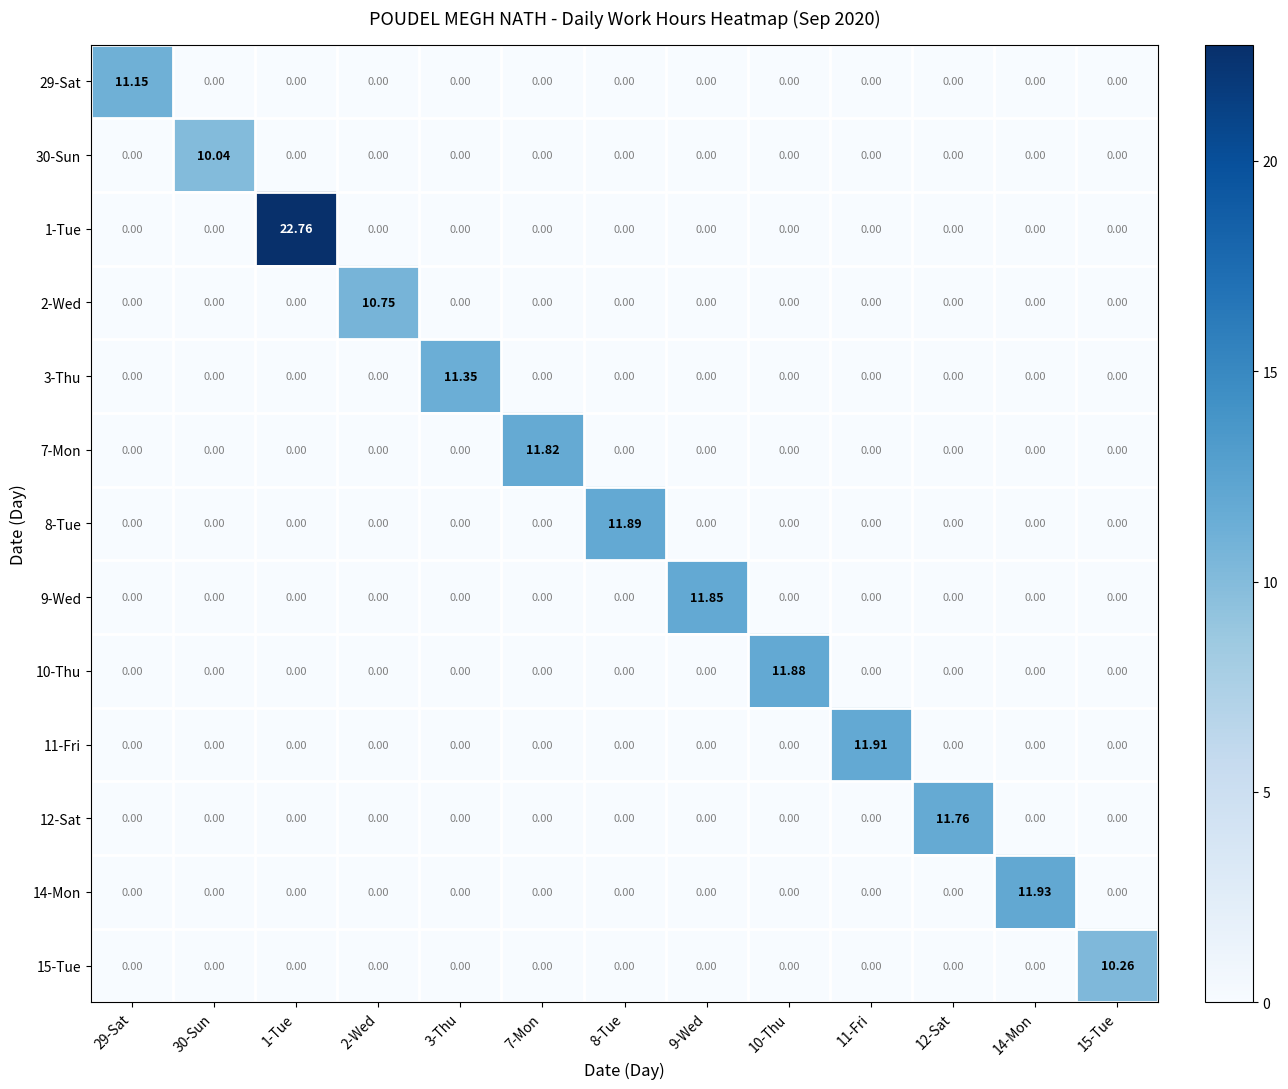

Reading left to right, transcribe all the data shown in this chart.

29-Sat: 29-Sat=11.2	30-Sun=0.0	1-Tue=0.0	2-Wed=0.0	3-Thu=0.0	7-Mon=0.0	8-Tue=0.0	9-Wed=0.0	10-Thu=0.0	11-Fri=0.0	12-Sat=0.0	14-Mon=0.0	15-Tue=0.0
30-Sun: 29-Sat=0.0	30-Sun=10.0	1-Tue=0.0	2-Wed=0.0	3-Thu=0.0	7-Mon=0.0	8-Tue=0.0	9-Wed=0.0	10-Thu=0.0	11-Fri=0.0	12-Sat=0.0	14-Mon=0.0	15-Tue=0.0
1-Tue: 29-Sat=0.0	30-Sun=0.0	1-Tue=22.8	2-Wed=0.0	3-Thu=0.0	7-Mon=0.0	8-Tue=0.0	9-Wed=0.0	10-Thu=0.0	11-Fri=0.0	12-Sat=0.0	14-Mon=0.0	15-Tue=0.0
2-Wed: 29-Sat=0.0	30-Sun=0.0	1-Tue=0.0	2-Wed=10.8	3-Thu=0.0	7-Mon=0.0	8-Tue=0.0	9-Wed=0.0	10-Thu=0.0	11-Fri=0.0	12-Sat=0.0	14-Mon=0.0	15-Tue=0.0
3-Thu: 29-Sat=0.0	30-Sun=0.0	1-Tue=0.0	2-Wed=0.0	3-Thu=11.3	7-Mon=0.0	8-Tue=0.0	9-Wed=0.0	10-Thu=0.0	11-Fri=0.0	12-Sat=0.0	14-Mon=0.0	15-Tue=0.0
7-Mon: 29-Sat=0.0	30-Sun=0.0	1-Tue=0.0	2-Wed=0.0	3-Thu=0.0	7-Mon=11.8	8-Tue=0.0	9-Wed=0.0	10-Thu=0.0	11-Fri=0.0	12-Sat=0.0	14-Mon=0.0	15-Tue=0.0
8-Tue: 29-Sat=0.0	30-Sun=0.0	1-Tue=0.0	2-Wed=0.0	3-Thu=0.0	7-Mon=0.0	8-Tue=11.9	9-Wed=0.0	10-Thu=0.0	11-Fri=0.0	12-Sat=0.0	14-Mon=0.0	15-Tue=0.0
9-Wed: 29-Sat=0.0	30-Sun=0.0	1-Tue=0.0	2-Wed=0.0	3-Thu=0.0	7-Mon=0.0	8-Tue=0.0	9-Wed=11.8	10-Thu=0.0	11-Fri=0.0	12-Sat=0.0	14-Mon=0.0	15-Tue=0.0
10-Thu: 29-Sat=0.0	30-Sun=0.0	1-Tue=0.0	2-Wed=0.0	3-Thu=0.0	7-Mon=0.0	8-Tue=0.0	9-Wed=0.0	10-Thu=11.9	11-Fri=0.0	12-Sat=0.0	14-Mon=0.0	15-Tue=0.0
11-Fri: 29-Sat=0.0	30-Sun=0.0	1-Tue=0.0	2-Wed=0.0	3-Thu=0.0	7-Mon=0.0	8-Tue=0.0	9-Wed=0.0	10-Thu=0.0	11-Fri=11.9	12-Sat=0.0	14-Mon=0.0	15-Tue=0.0
12-Sat: 29-Sat=0.0	30-Sun=0.0	1-Tue=0.0	2-Wed=0.0	3-Thu=0.0	7-Mon=0.0	8-Tue=0.0	9-Wed=0.0	10-Thu=0.0	11-Fri=0.0	12-Sat=11.8	14-Mon=0.0	15-Tue=0.0
14-Mon: 29-Sat=0.0	30-Sun=0.0	1-Tue=0.0	2-Wed=0.0	3-Thu=0.0	7-Mon=0.0	8-Tue=0.0	9-Wed=0.0	10-Thu=0.0	11-Fri=0.0	12-Sat=0.0	14-Mon=11.9	15-Tue=0.0
15-Tue: 29-Sat=0.0	30-Sun=0.0	1-Tue=0.0	2-Wed=0.0	3-Thu=0.0	7-Mon=0.0	8-Tue=0.0	9-Wed=0.0	10-Thu=0.0	11-Fri=0.0	12-Sat=0.0	14-Mon=0.0	15-Tue=10.3